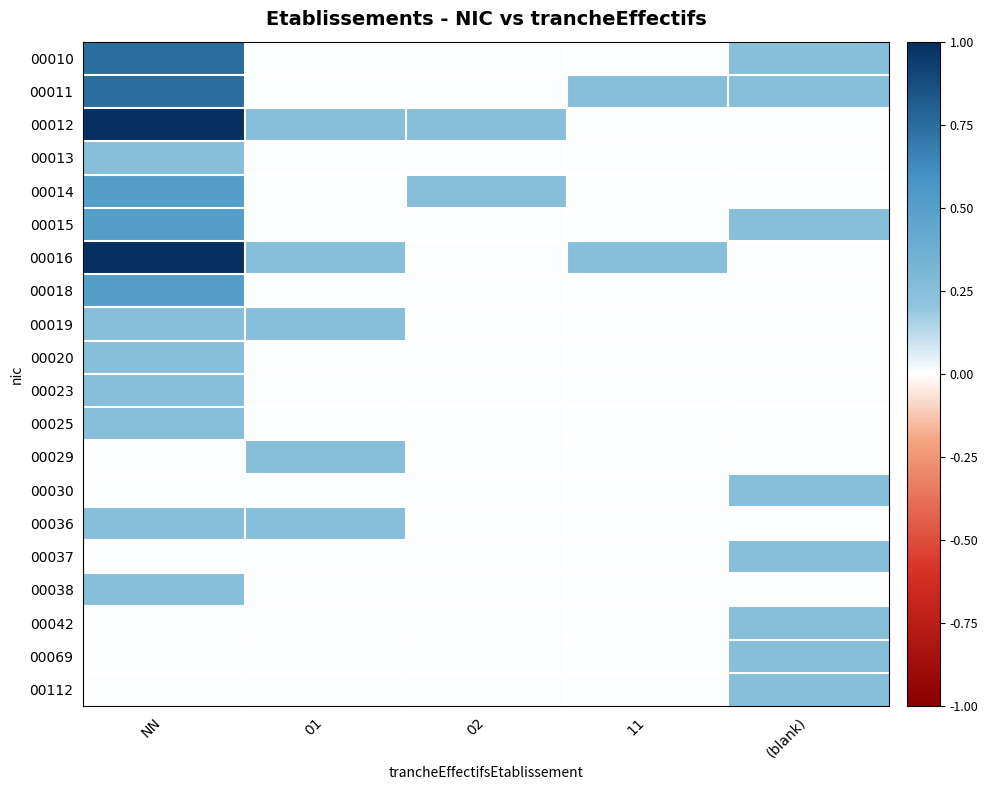

At NN, list the series in order from largest to smallest.

00012, 00016, 00010, 00011, 00014, 00015, 00018, 00013, 00019, 00020, 00023, 00025, 00036, 00038, 00029, 00030, 00037, 00042, 00069, 00112